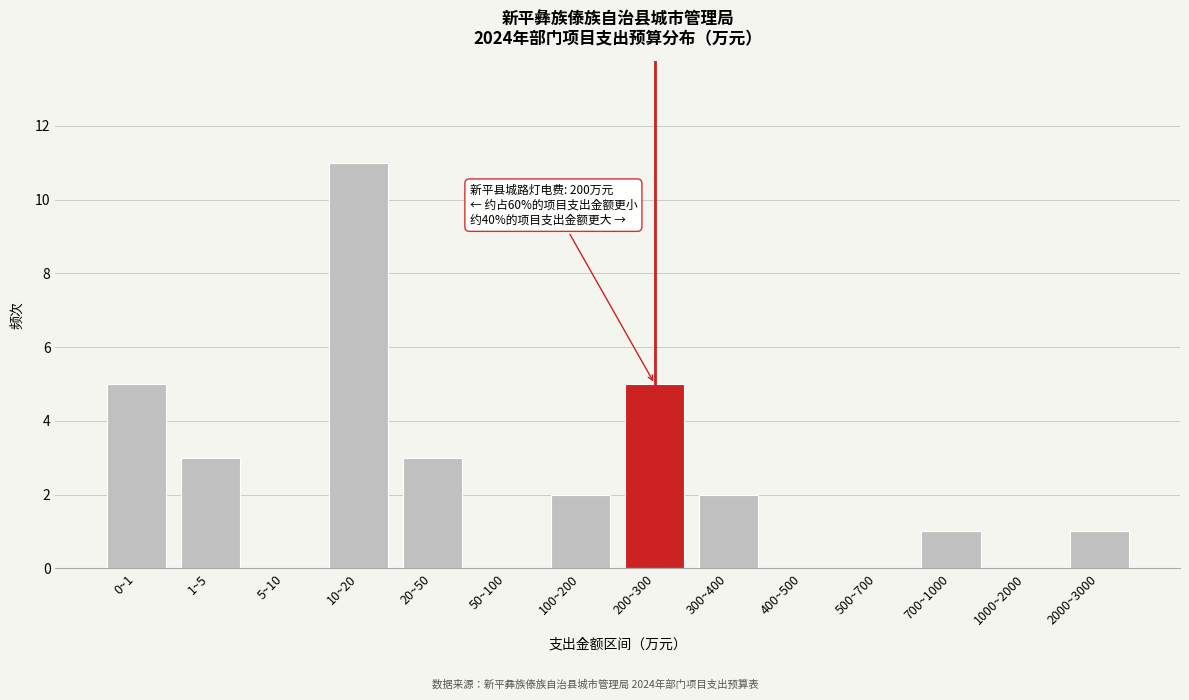

Reading right to left, list all the values displayed in this chart.

2000~3000=1	1000~2000=0	700~1000=1	500~700=0	400~500=0	300~400=2	200~300=5	100~200=2	50~100=0	20~50=3	10~20=11	5~10=0	1~5=3	0~1=5